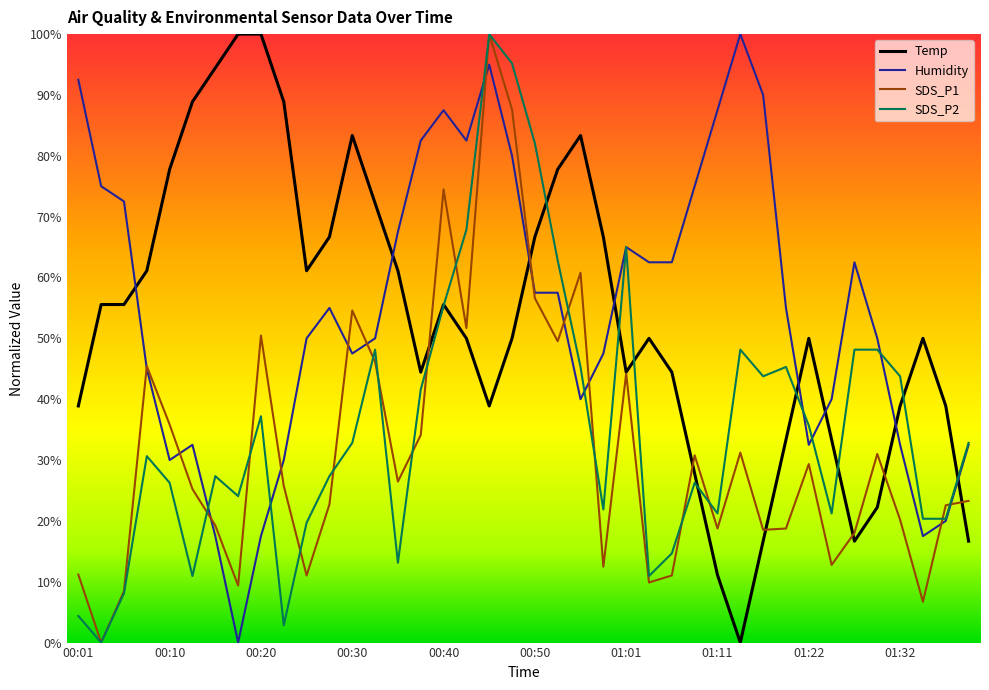

What is the maximum value shown in the chart?

100.0